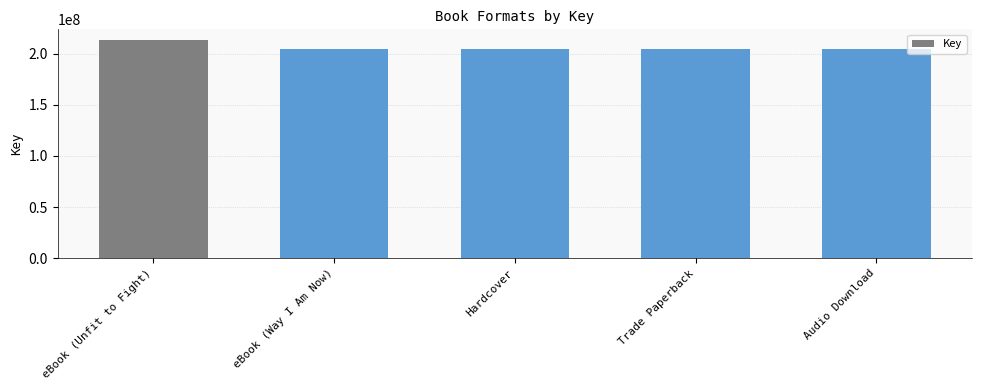

What is the greatest value displayed?

213205977